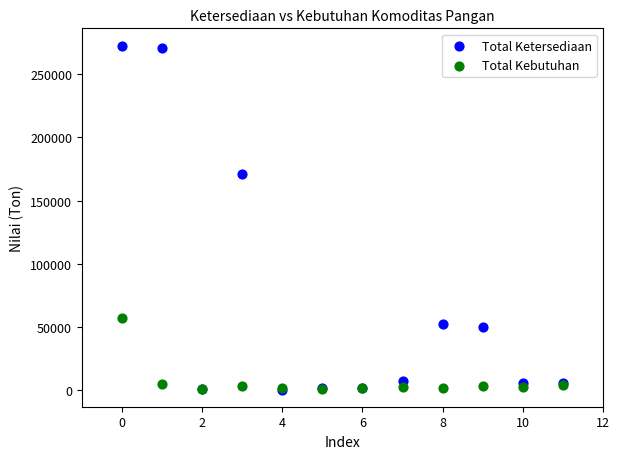

In the Total Ketersediaan series, what Y value is closest to 136511?

171297.1